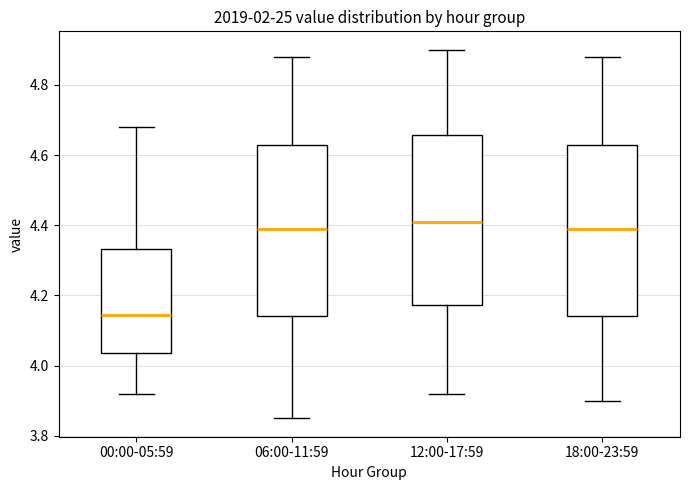

Which box's median line is the lowest?

00:00-05:59